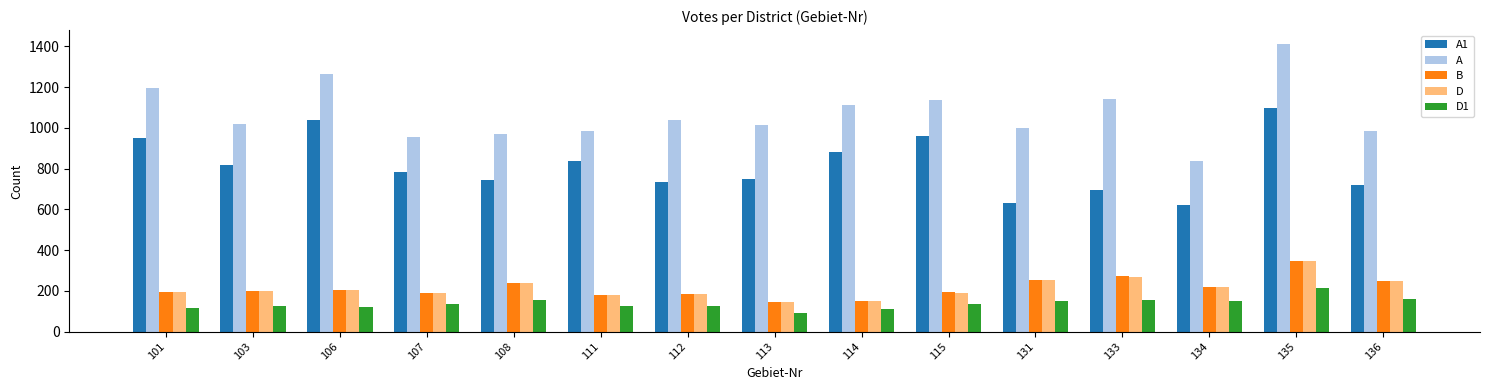

What is the maximum value for B?

345